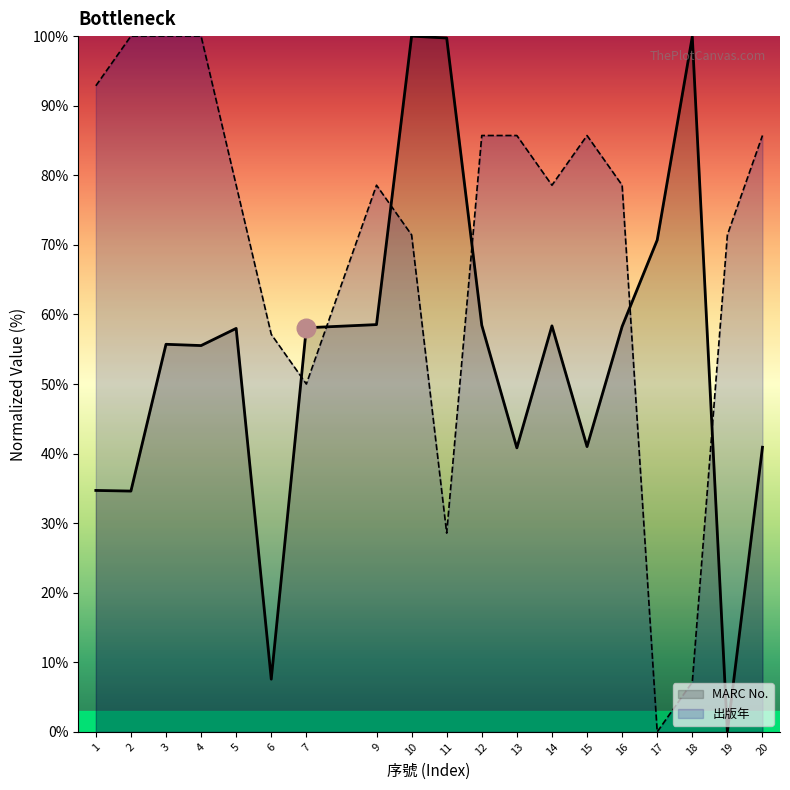

At how many categories does at least one series exceed 90?

7